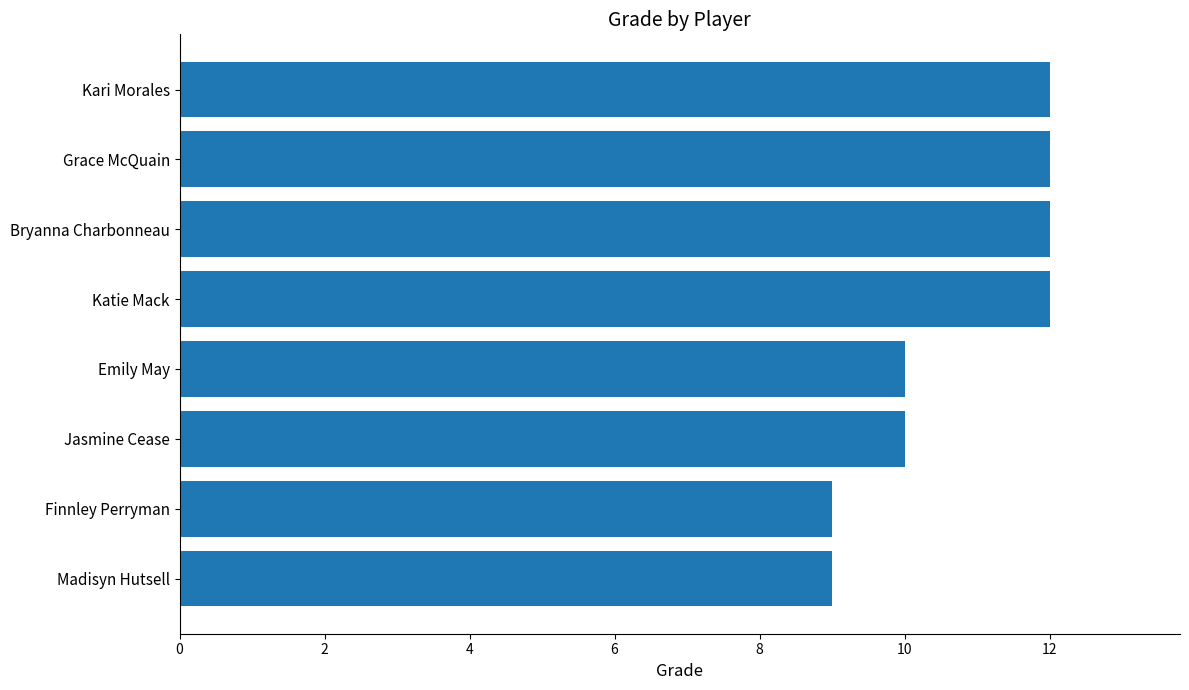

Count the values in the range 10 to 12.

6